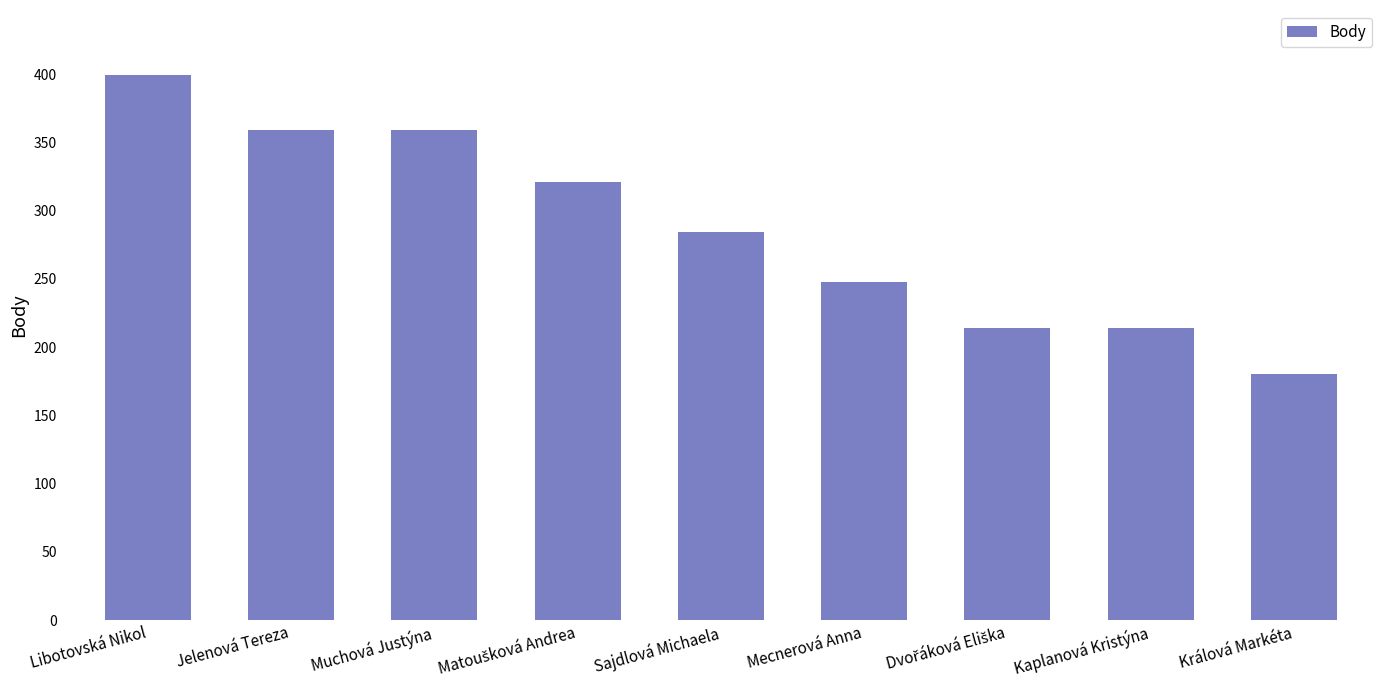

How many values are below 284?

4